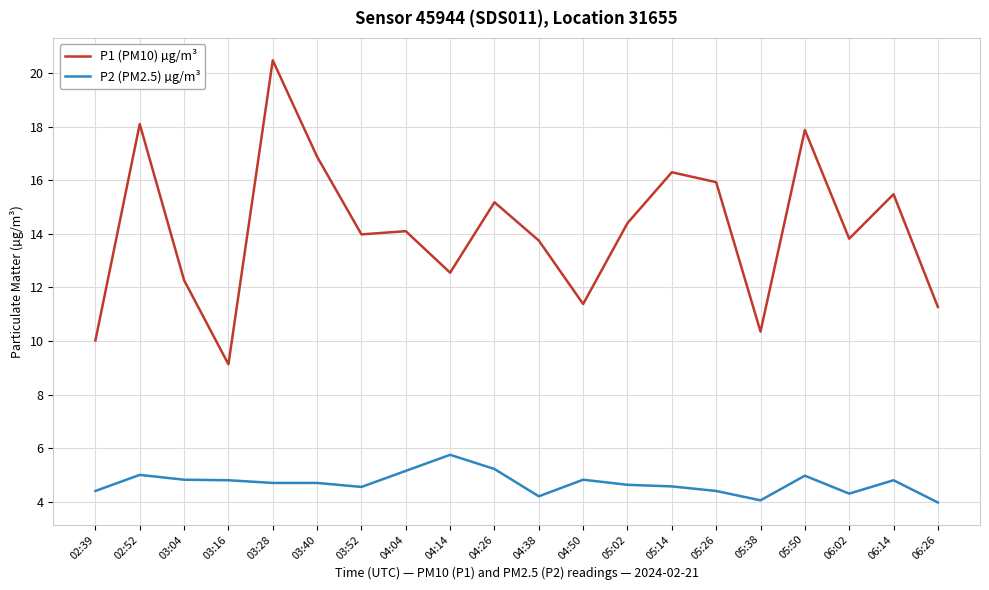

What is the difference between the P2 (PM2.5) µg/m³ values at 04:38 and 03:28?

0.5